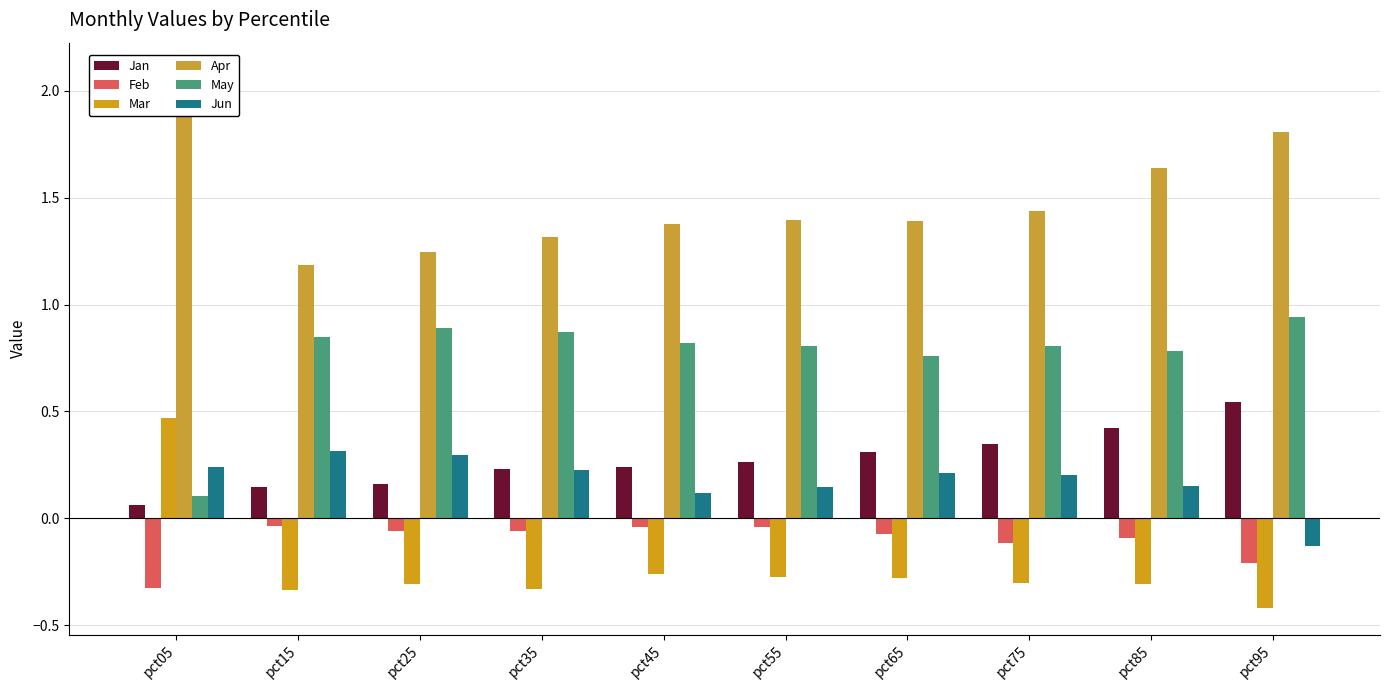

Is it true that Jan equals 0.2 at pct25?

False